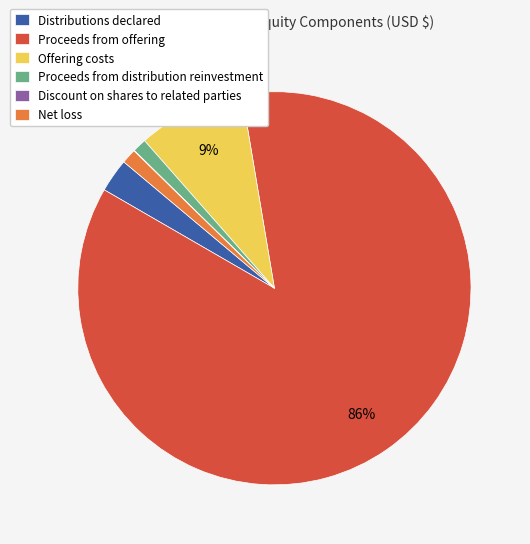

What is the largest slice in the pie chart?

Proceeds from offering